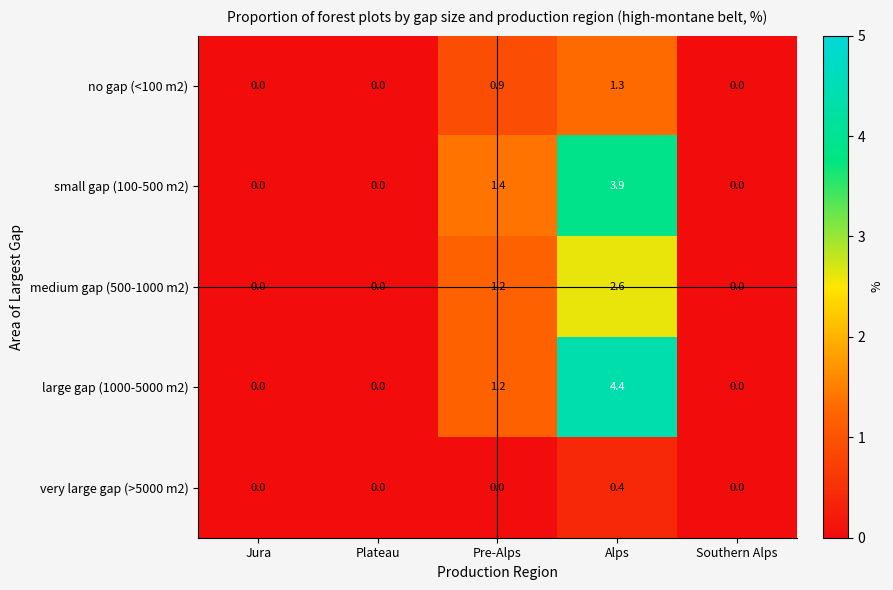

Rank the series at Alps from lowest to highest value.

very large gap (>5000 m2), no gap (<100 m2), medium gap (500-1000 m2), small gap (100-500 m2), large gap (1000-5000 m2)